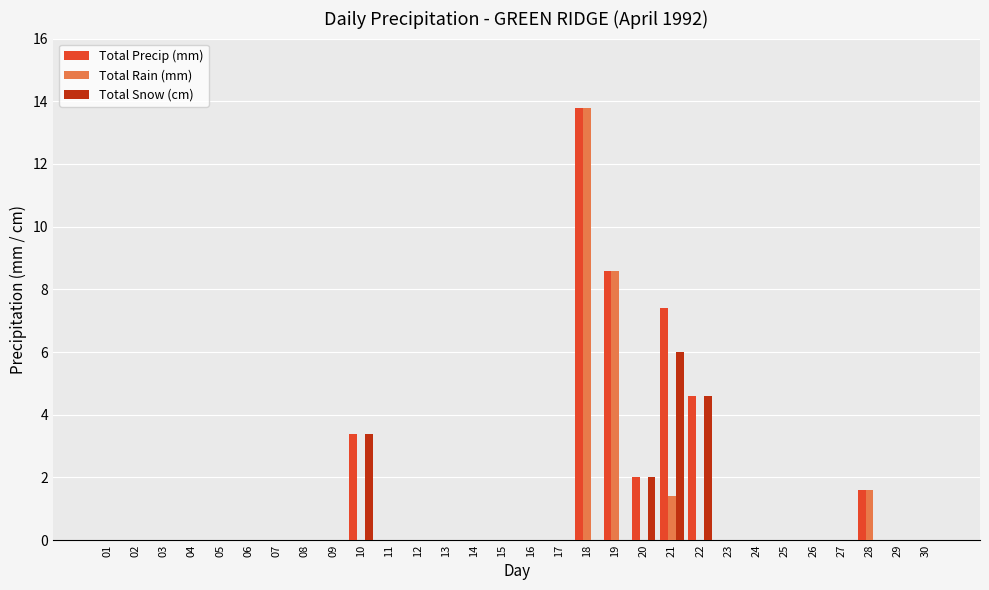

Which label corresponds to the largest value in the chart?

18